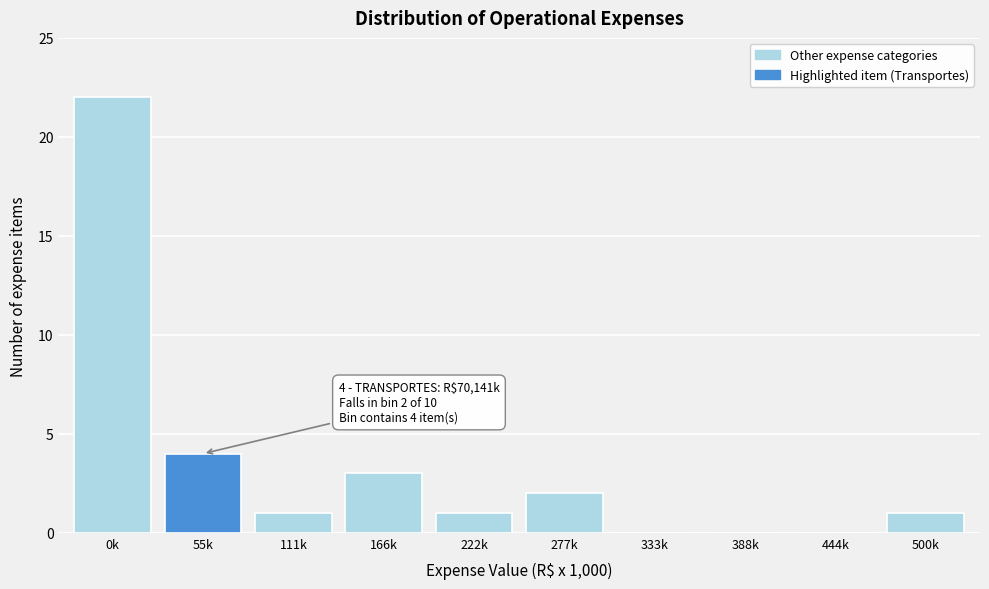

Reading left to right, what are all the values shown in this chart?

0k=22	55k=4	111k=1	166k=3	222k=1	277k=2	333k=0	388k=0	444k=0	500k=1